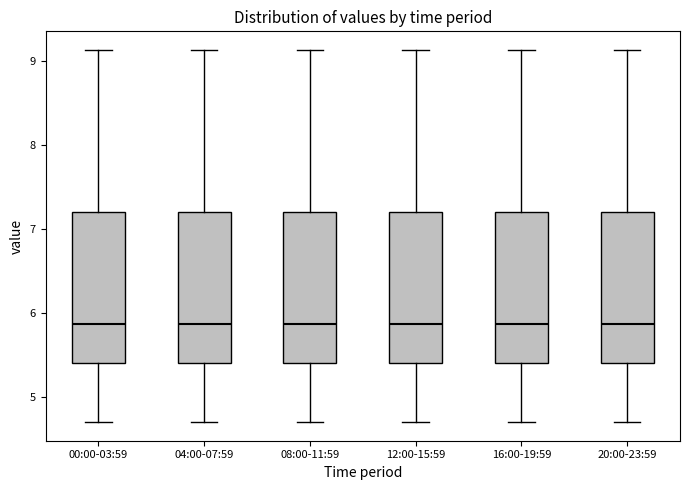

Reading left to right, transcribe this box plot: for each box, give where its median line is, the range the box spans, and where its two whiskers end, as read against the y-axis. The values are not printed on the chart, so give them approximately, as read against the axis.

00:00-03:59: median 5.9, box 5.4 to 7.2, whiskers 4.7 to 9.1
04:00-07:59: median 5.9, box 5.4 to 7.2, whiskers 4.7 to 9.1
08:00-11:59: median 5.9, box 5.4 to 7.2, whiskers 4.7 to 9.1
12:00-15:59: median 5.9, box 5.4 to 7.2, whiskers 4.7 to 9.1
16:00-19:59: median 5.9, box 5.4 to 7.2, whiskers 4.7 to 9.1
20:00-23:59: median 5.9, box 5.4 to 7.2, whiskers 4.7 to 9.1